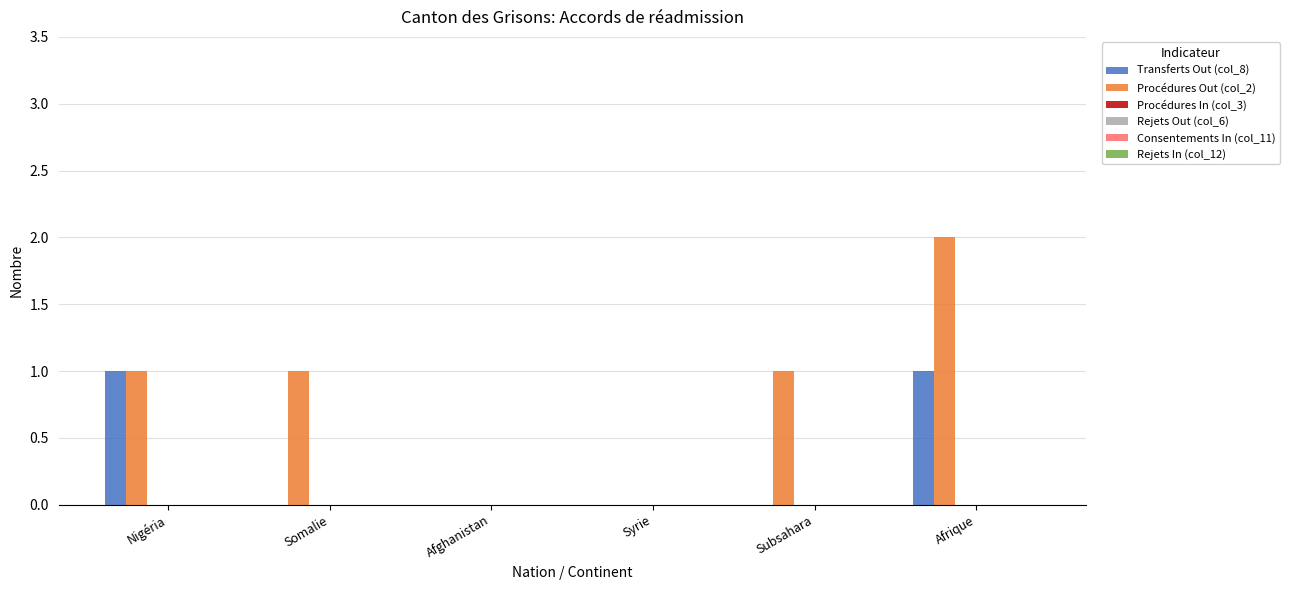

Which series has the largest total across all categories?

Procédures Out (col_2)